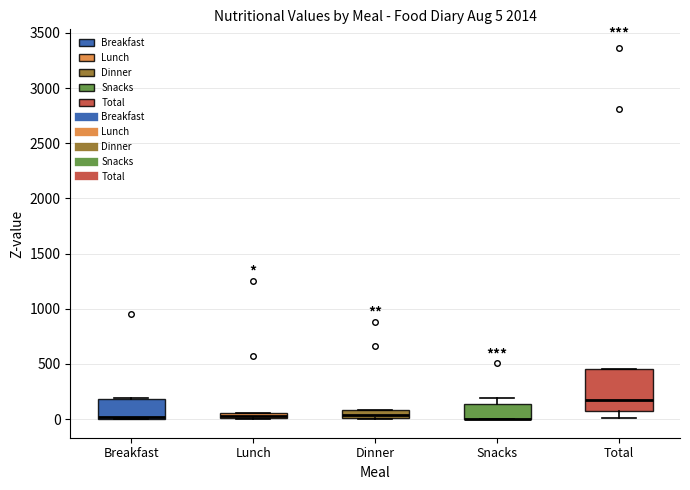

Which box is the tallest, from its lower edge to its upper edge?

Total